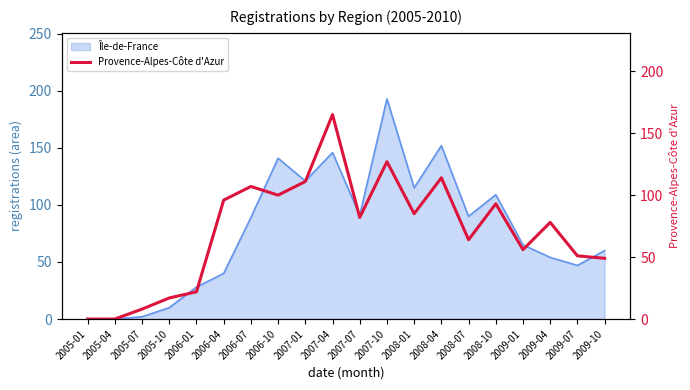

Reading left to right, extract all data points from this chart.

0	0	8	17	22	96	107	100	111	165	82	127	85	114	64	93	56	78	51	49